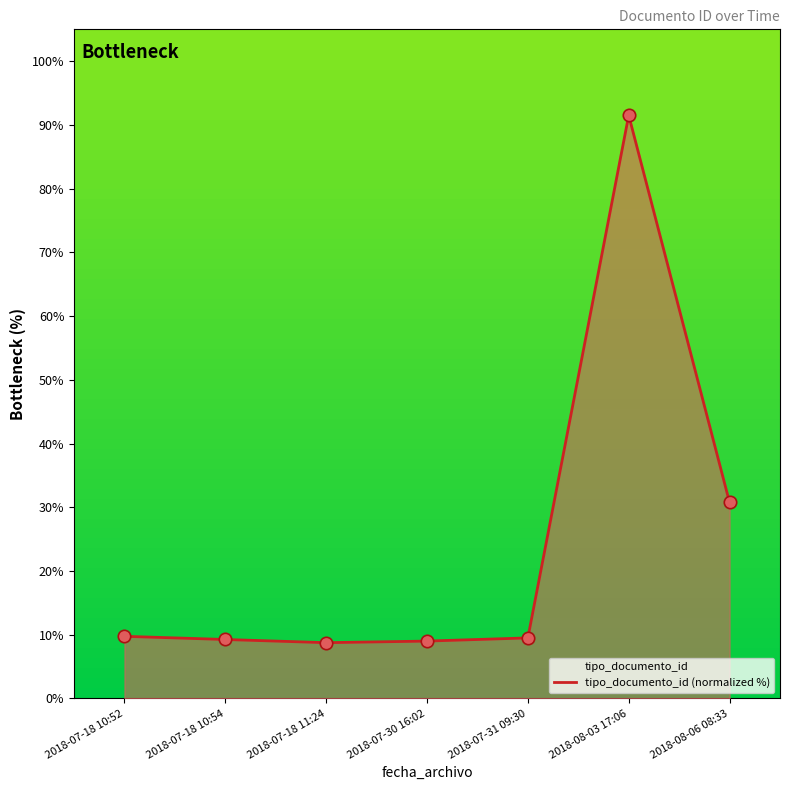

Between 2018-08-06 08:33 and 2018-07-18 10:54, which is larger?

2018-08-06 08:33